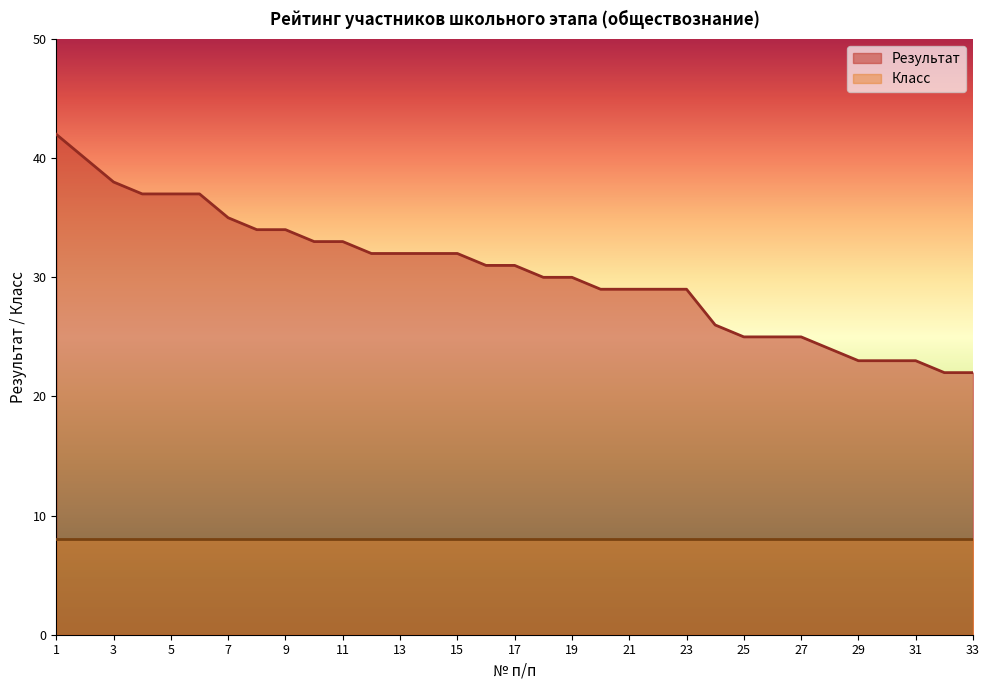

Which category has the highest value across all series?

1